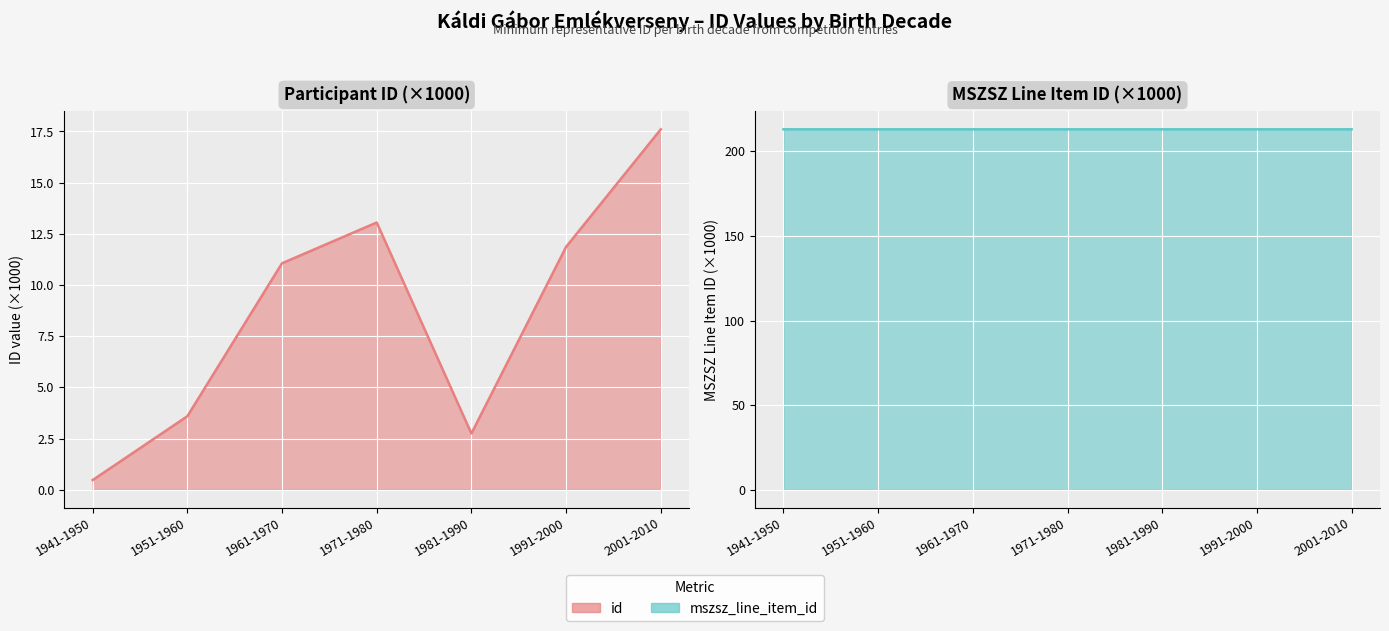

How many distinct data groups are displayed?

2